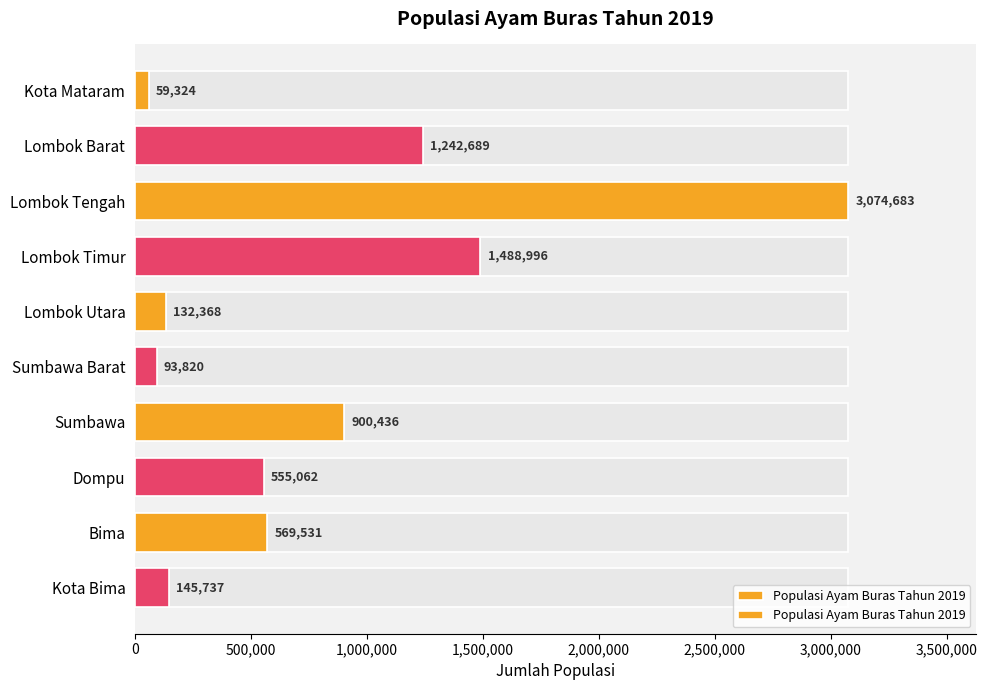

What is the smallest value displayed?

59324